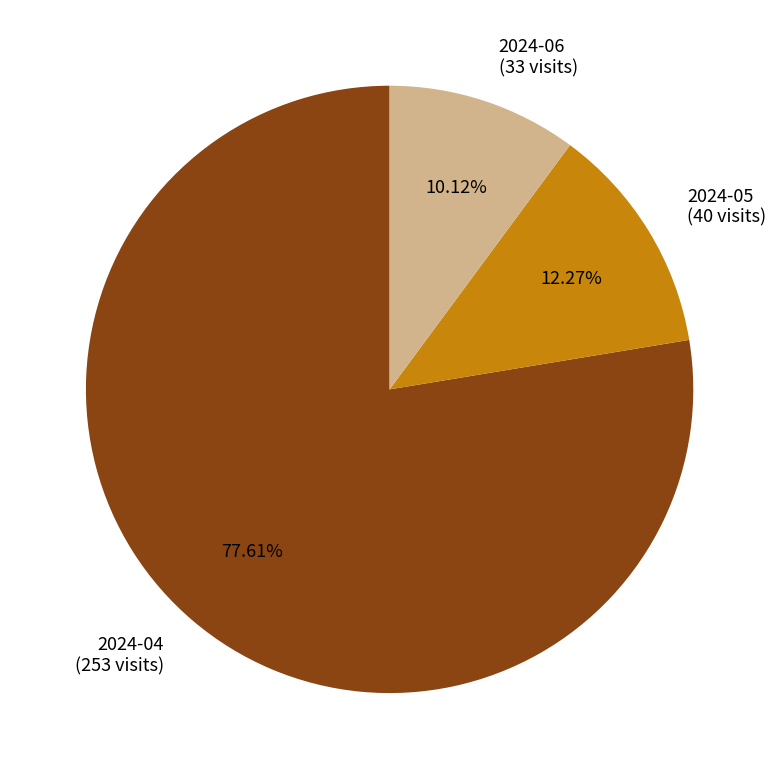

What is the largest slice in the pie chart?

2024-04